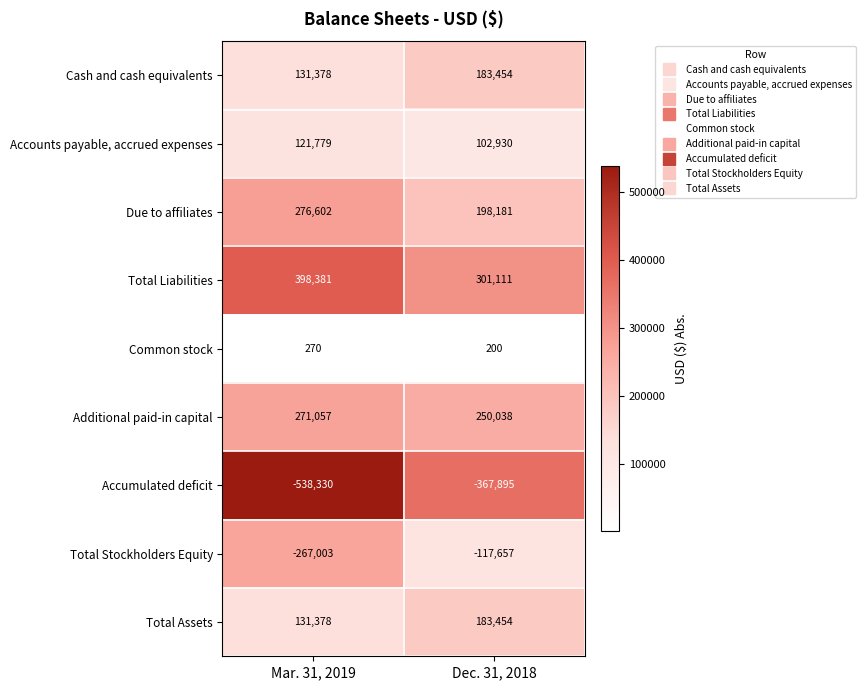

What is the minimum value shown in the chart?

-538330